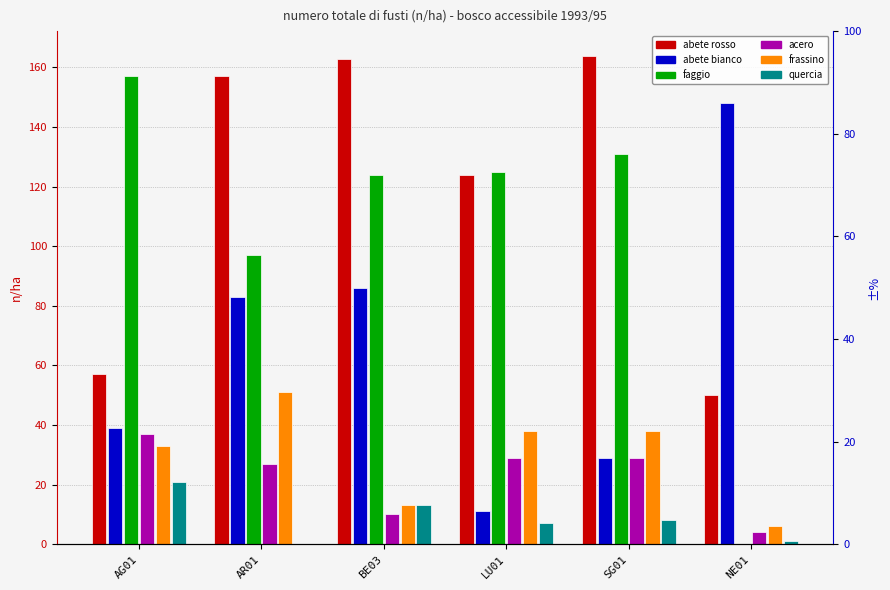

The abete bianco series shows 41 at SG01. True or false?

False